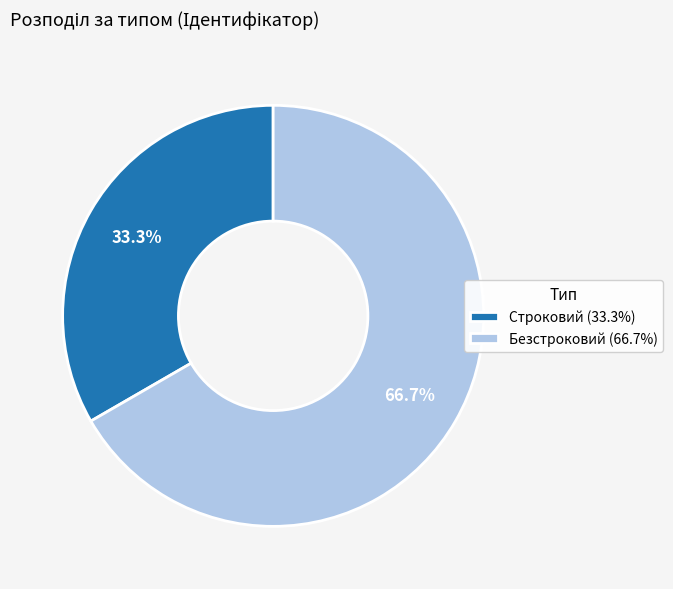

To the nearest percent, what is the difference between the Безстроковий and Строковий slice percentages?

33%